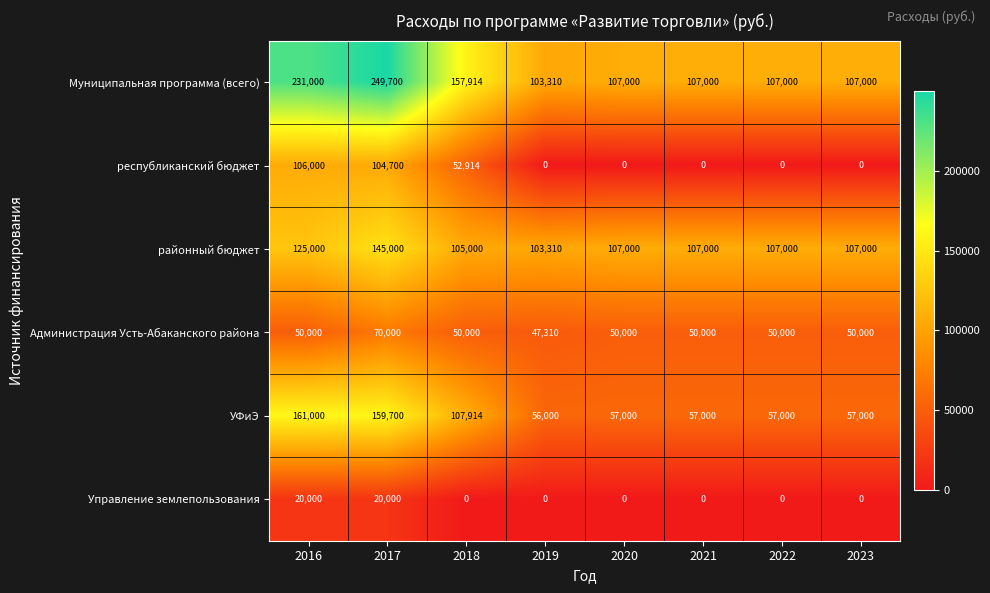

At how many categories does at least one series exceed 65135?

8